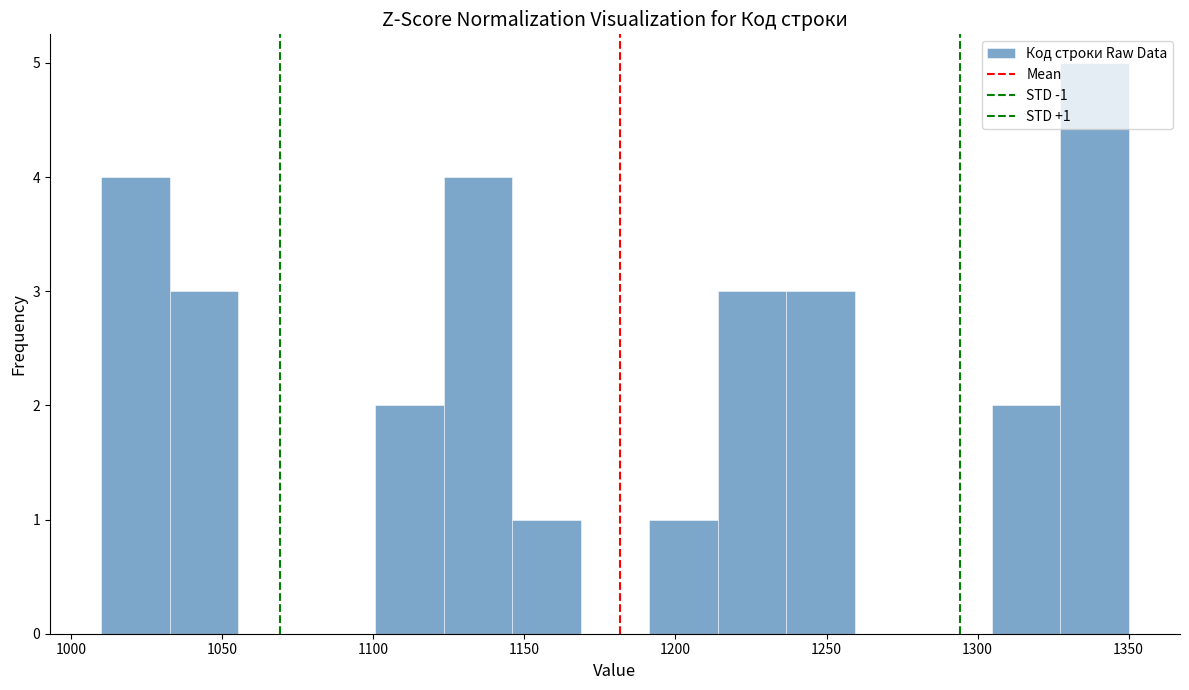

Which range on the x-axis has the tallest bar?

1325 to 1350